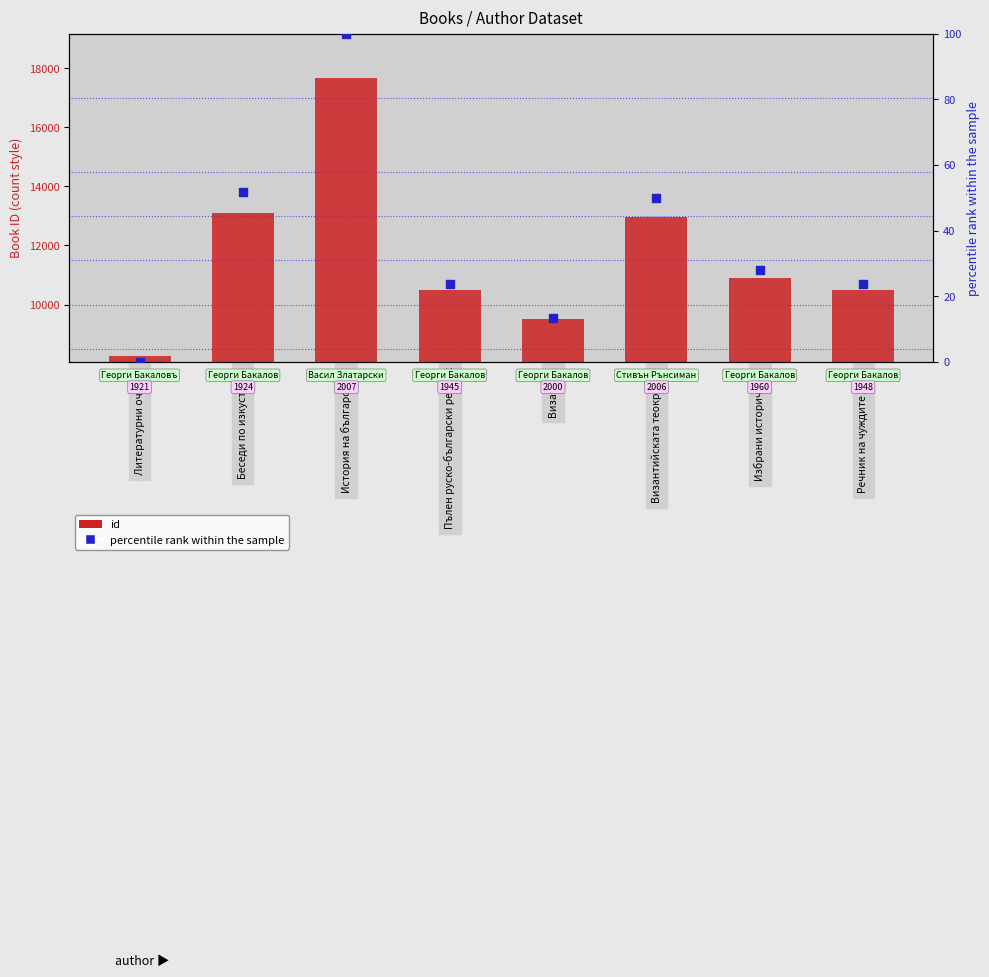

At which category is the sum across all series the highest?

История на българската